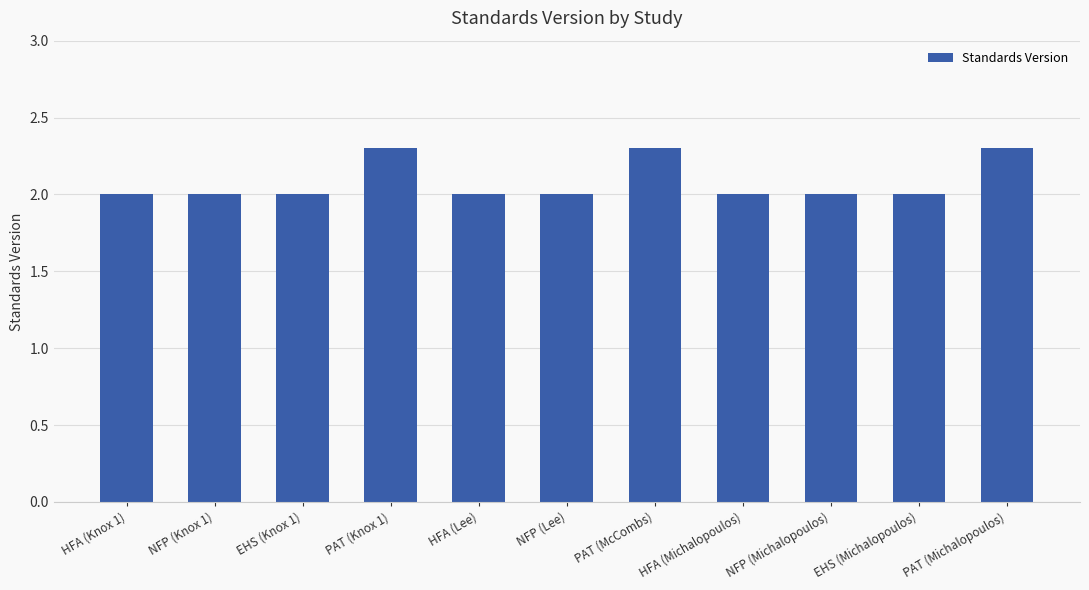

Reading right to left, extract all data points from this chart.

PAT (Michalopoulos)=2.3	EHS (Michalopoulos)=2.0	NFP (Michalopoulos)=2.0	HFA (Michalopoulos)=2.0	PAT (McCombs)=2.3	NFP (Lee)=2.0	HFA (Lee)=2.0	PAT (Knox 1)=2.3	EHS (Knox 1)=2.0	NFP (Knox 1)=2.0	HFA (Knox 1)=2.0